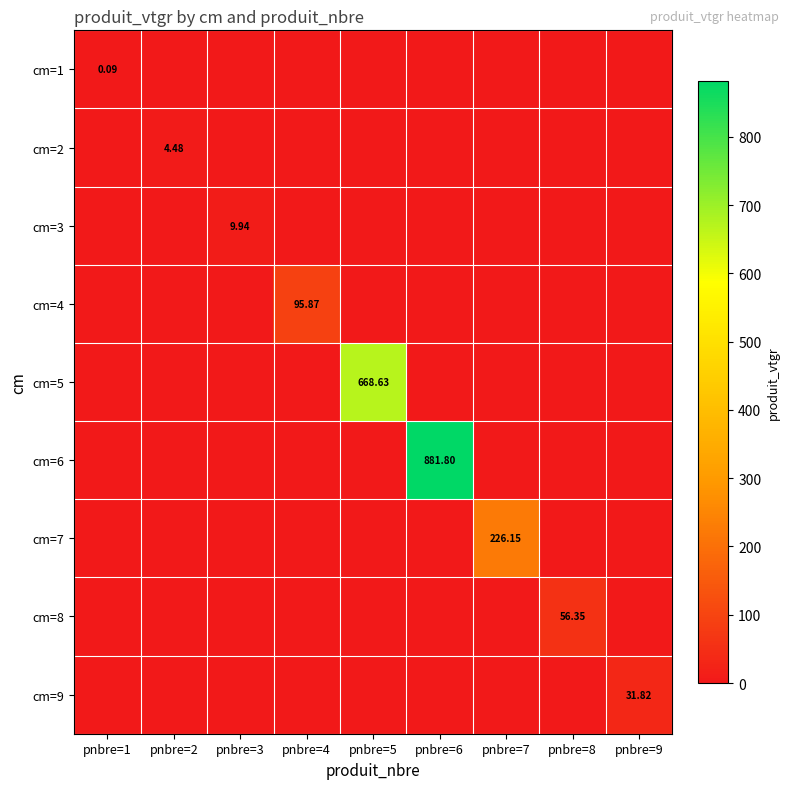

Rank the categories by cm=8 value from highest to lowest.

pnbre=8, pnbre=1, pnbre=2, pnbre=3, pnbre=4, pnbre=5, pnbre=6, pnbre=7, pnbre=9